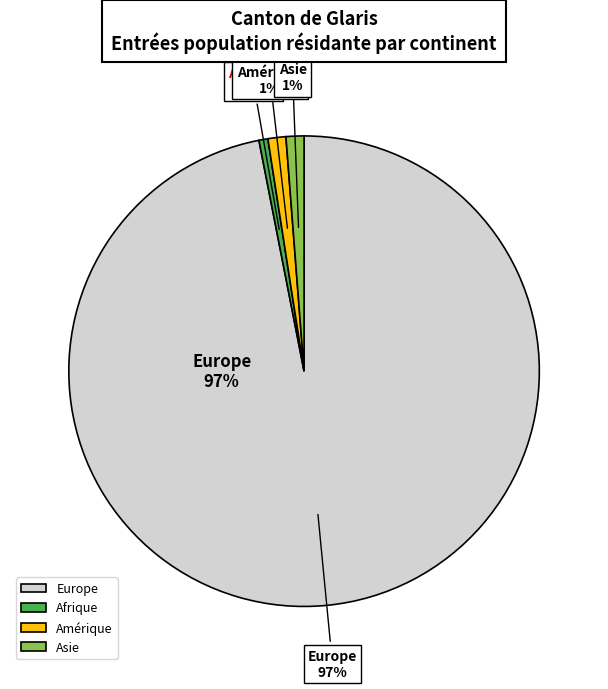

What is the smallest slice in the pie chart?

Afrique